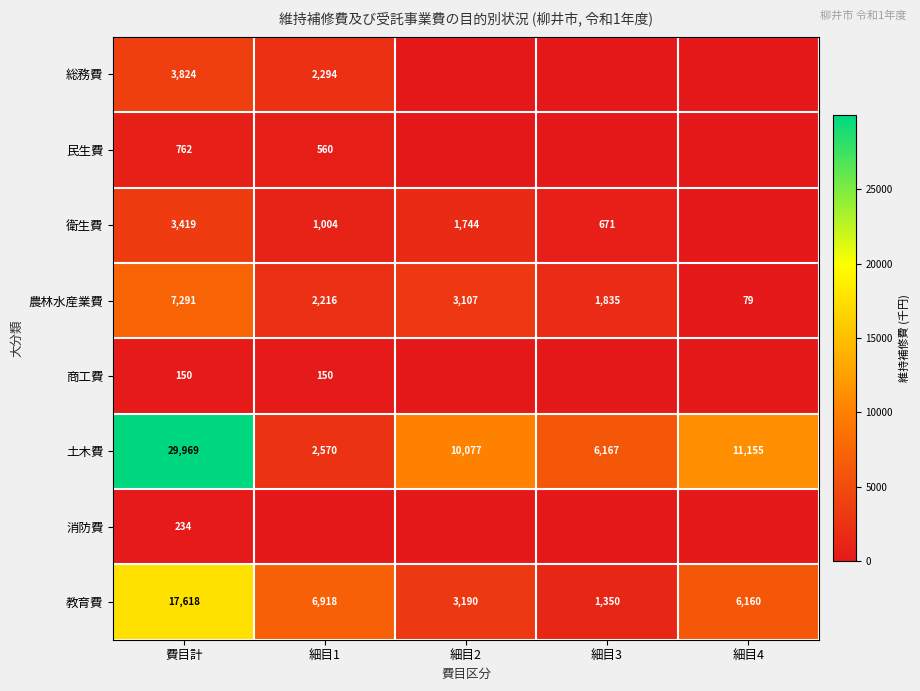

True or false: 土木費 has a value of 10077 at 細目2.

True